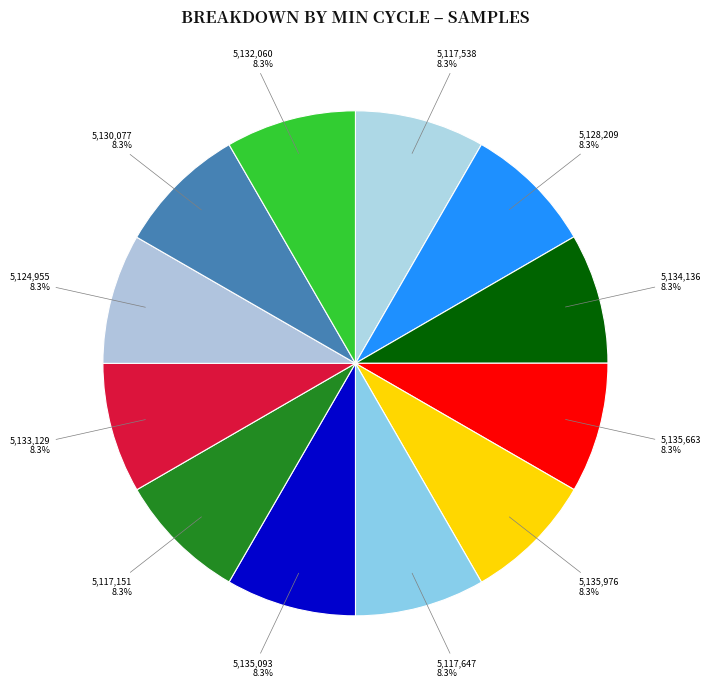

How many slices are in this pie chart?

12